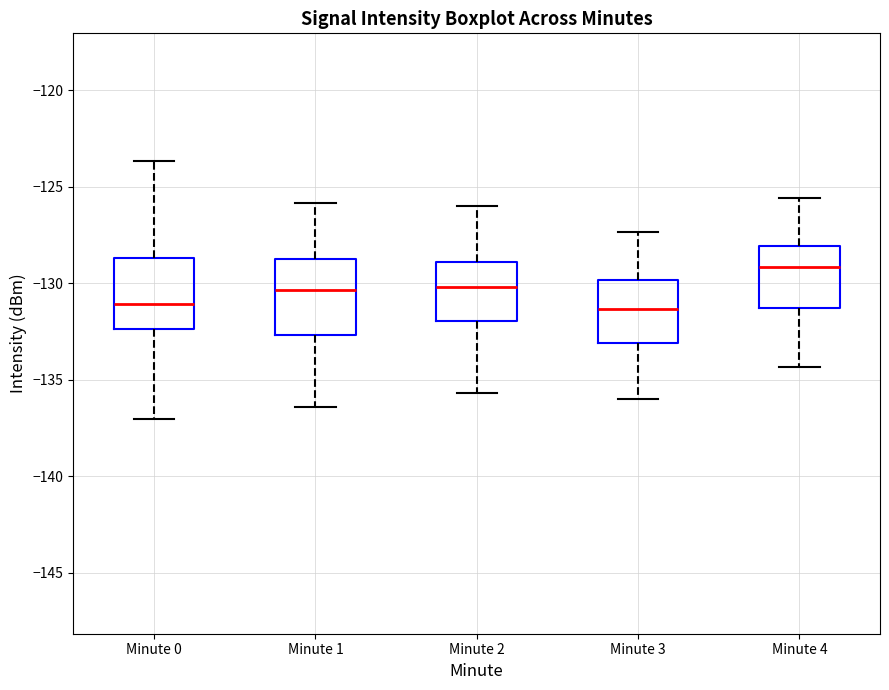

Reading left to right, read every box against the y-axis: the position of its median line, the range the box covers, and the ends of its whiskers. The values are not printed on the chart, so give them approximately, as read against the axis.

Minute 0: median -131.0, box -132.5 to -128.5, whiskers -137.0 to -123.5
Minute 1: median -130.5, box -132.5 to -128.5, whiskers -136.5 to -126.0
Minute 2: median -130.0, box -132.0 to -129.0, whiskers -135.5 to -126.0
Minute 3: median -131.5, box -133.0 to -130.0, whiskers -136.0 to -127.5
Minute 4: median -129.0, box -131.5 to -128.0, whiskers -134.5 to -125.5